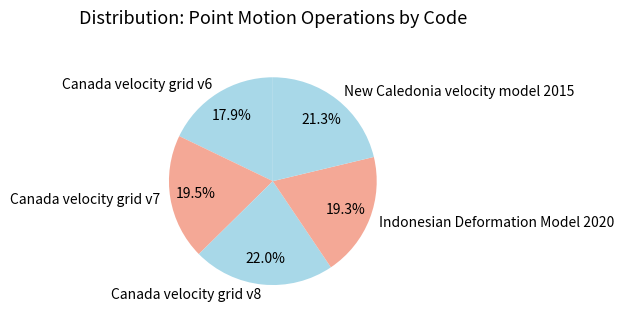

Between Canada velocity grid v6 and Indonesian Deformation Model 2020, which is larger?

Indonesian Deformation Model 2020